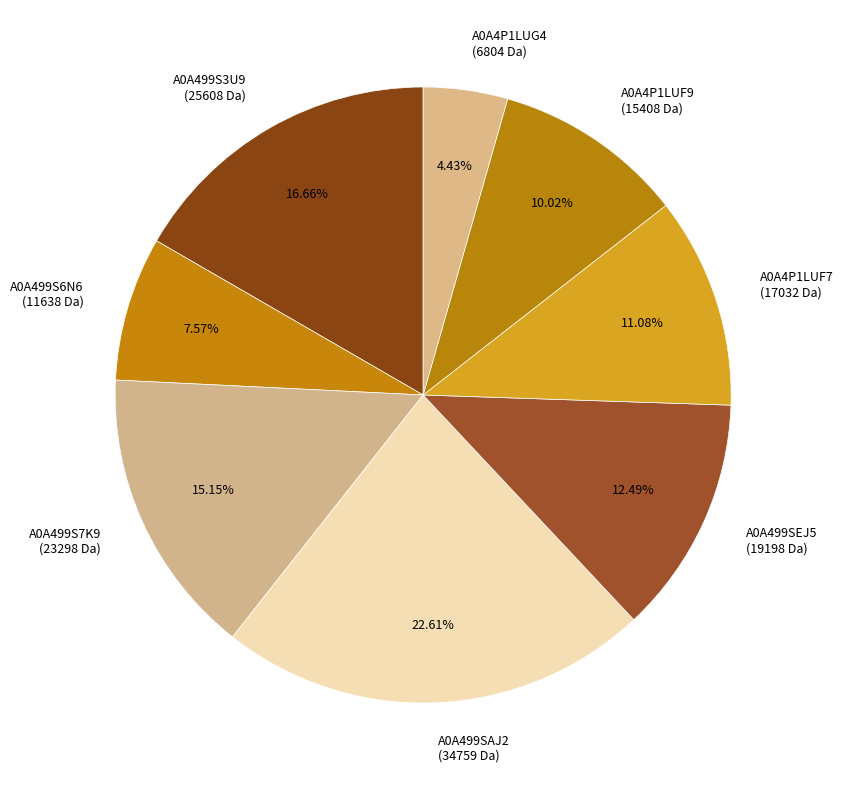

Count the number of slices in the pie.

8